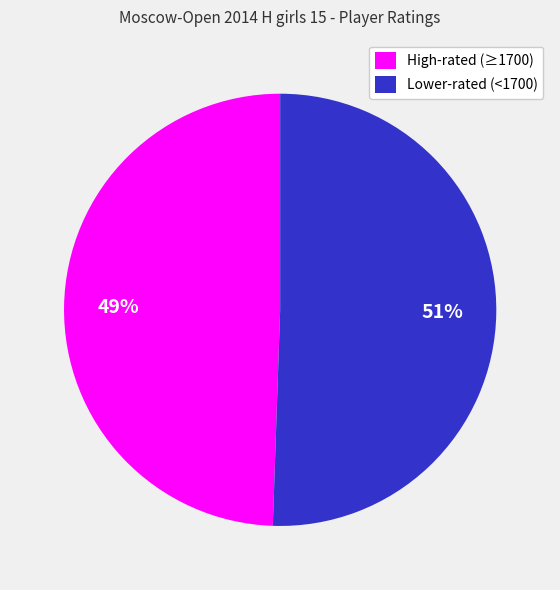

Is the sum of High-rated (≥1700) and Lower-rated (<1700) greater than half?

Yes